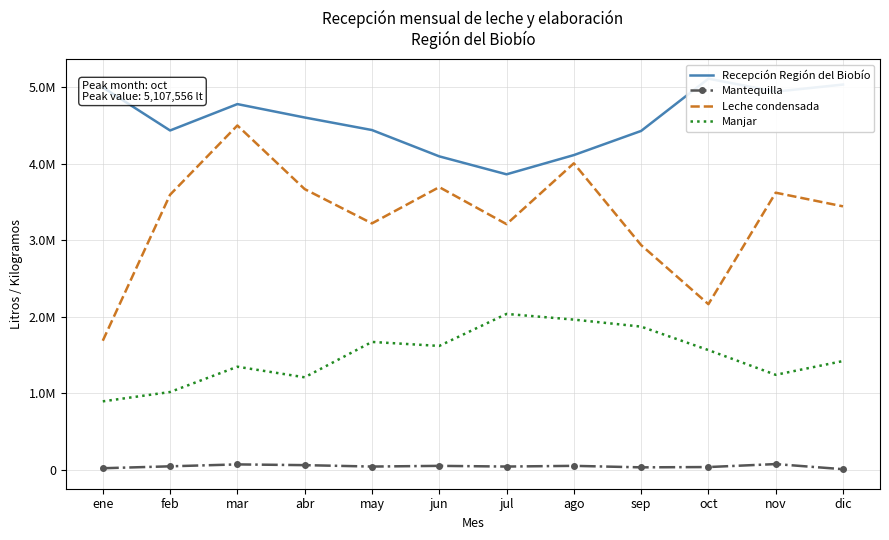

At which label is Mantequilla closest to 44780?

may